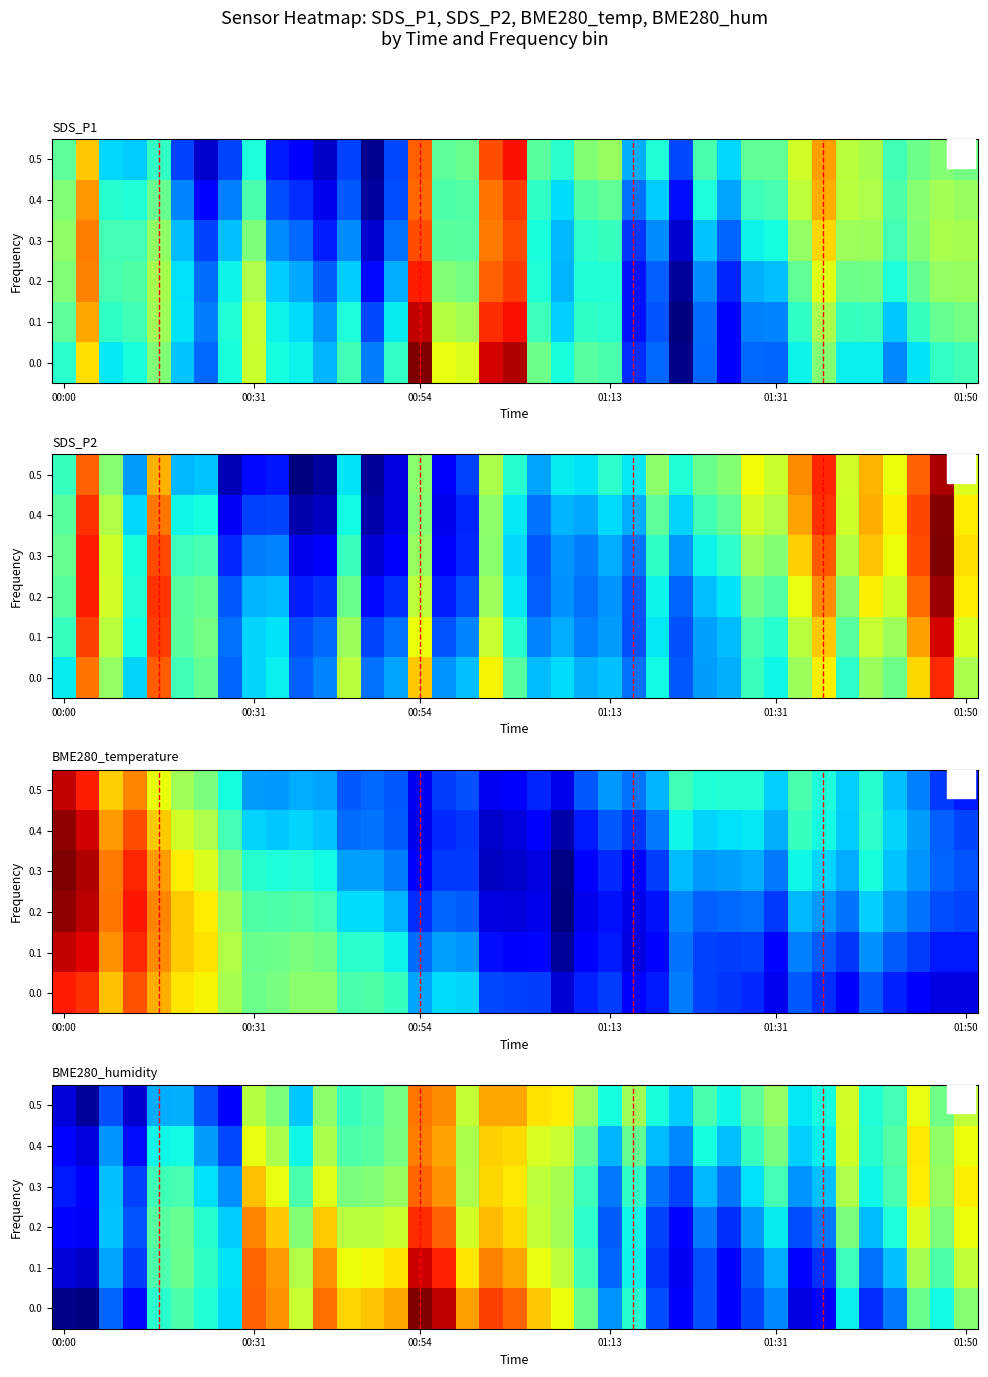

What is the sum of all 0.0 values?

3581.6